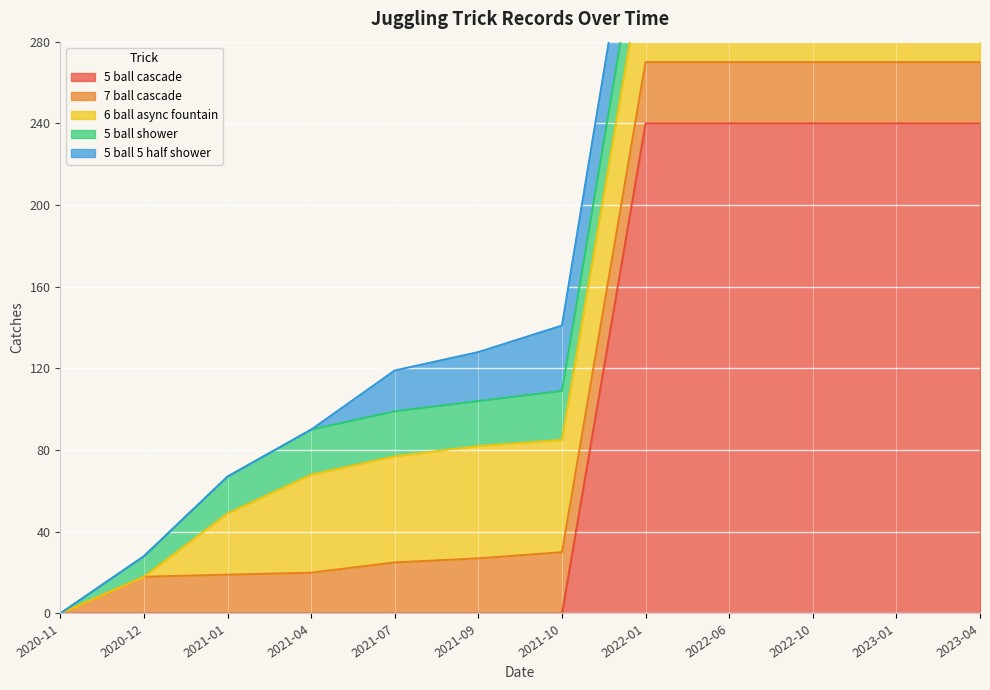

What is the average value of the 5 ball cascade series?

100